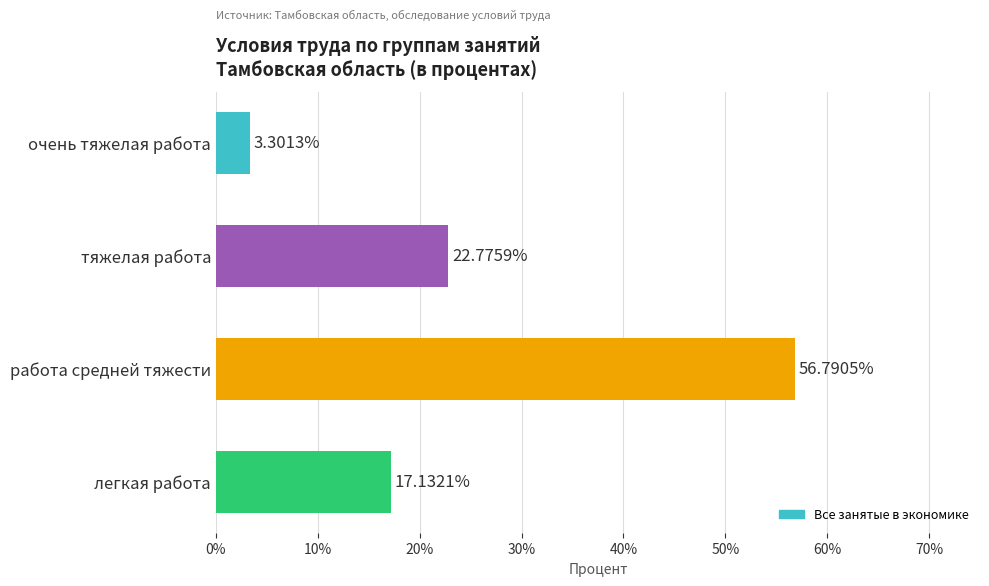

List the labels in order of value, smallest first.

очень тяжелая работа, легкая работа, тяжелая работа, работа средней тяжести